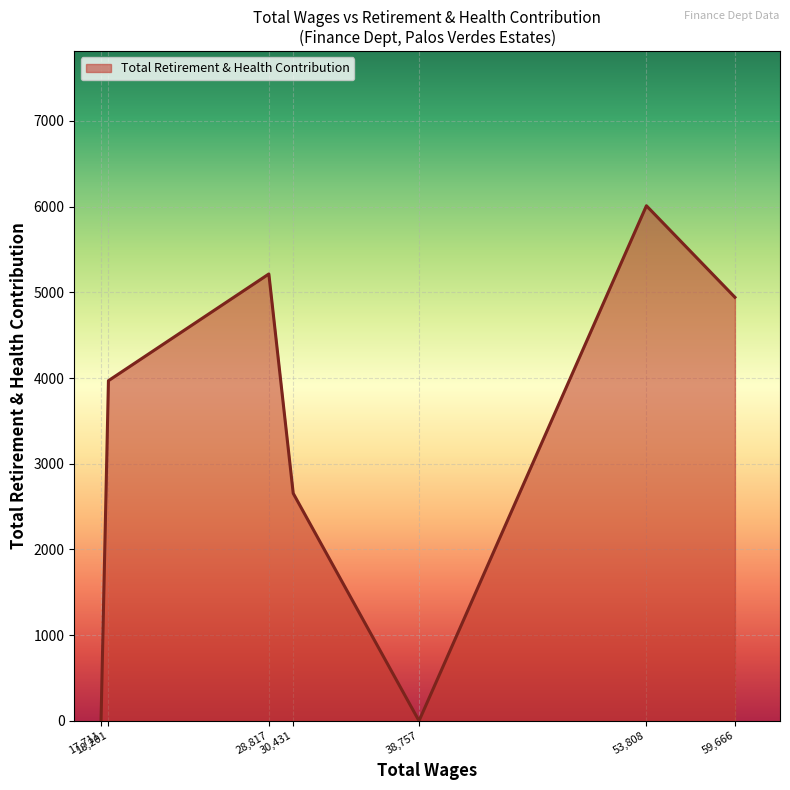

True or false: there are more than 1 points higher than both neighbors.

True